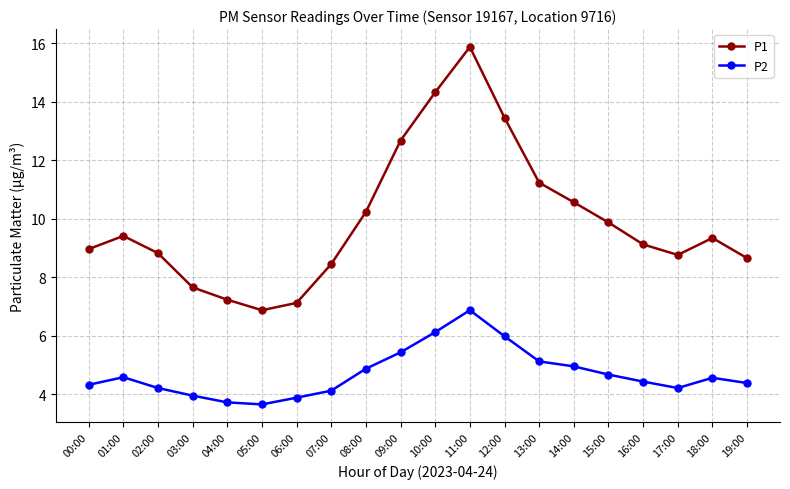

How many interior local peaks does the P2 series have?

3